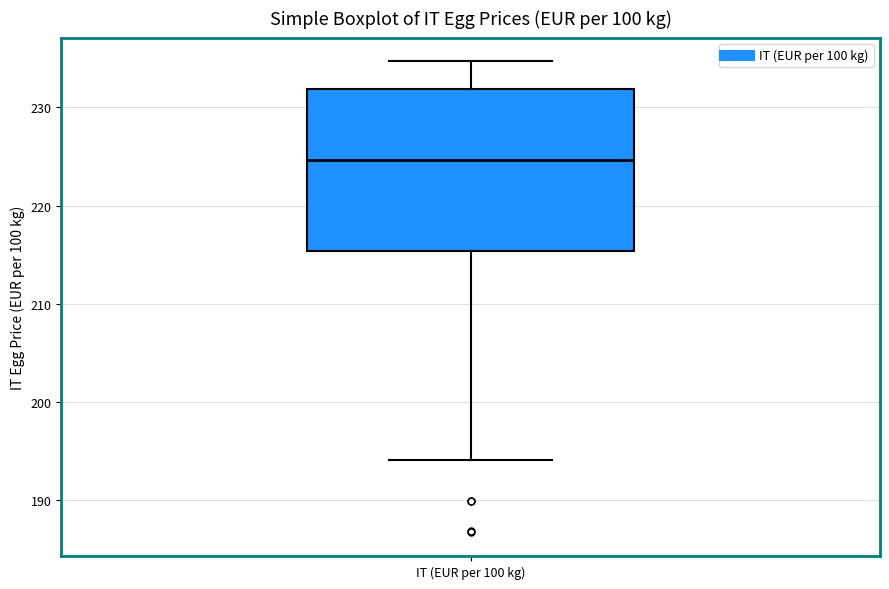

Transcribe this box plot: give where the median line is, the range the box spans, and where the two whiskers end, as read against the y-axis. The values are not printed on the chart, so give them approximately, as read against the axis.

median 225, box 215 to 232, whiskers 194 to 235